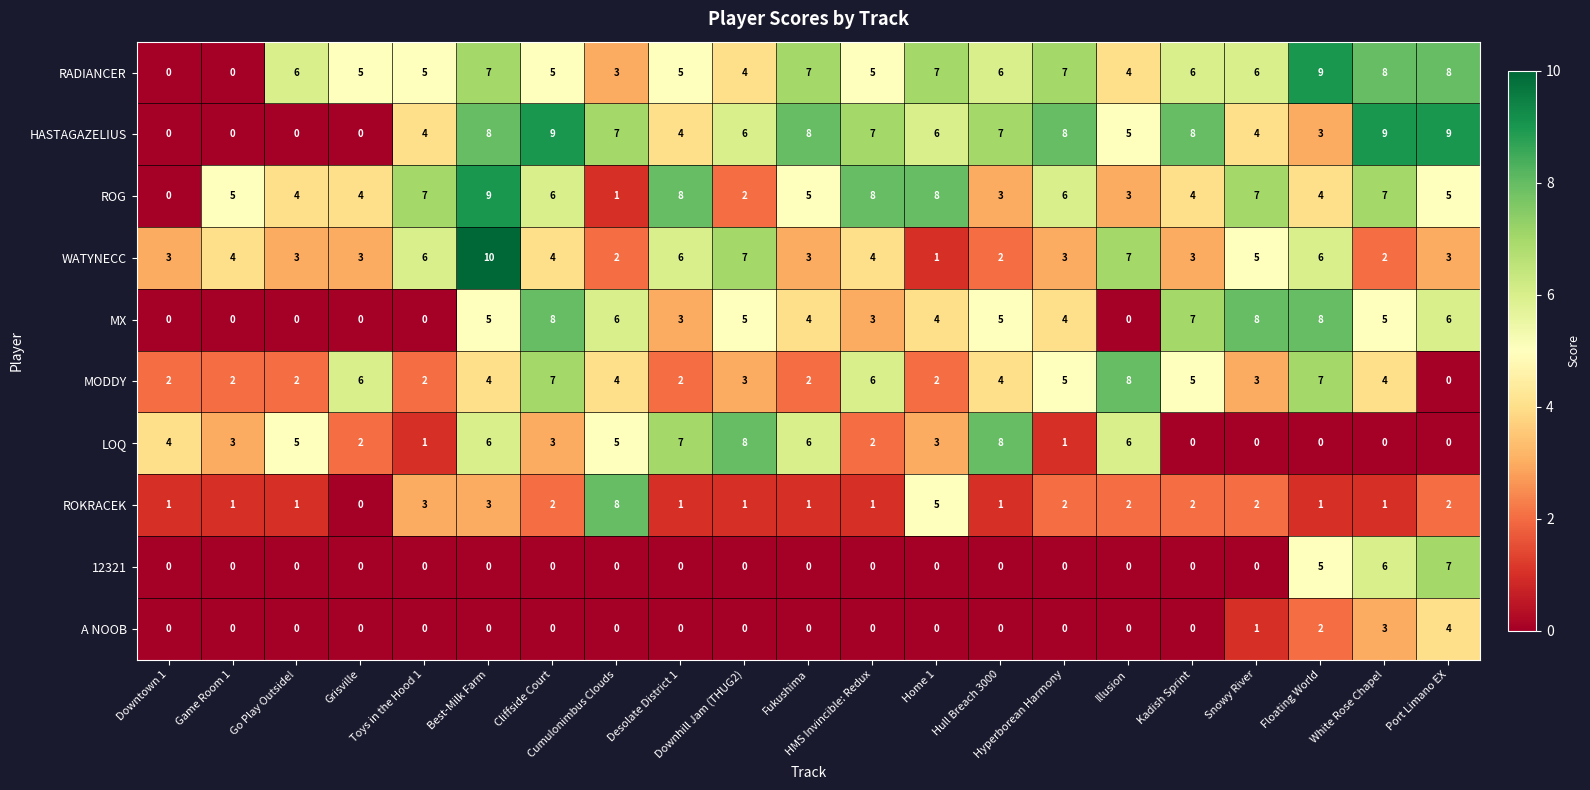

What is the difference between the maximum and minimum values in the MODDY series?

8